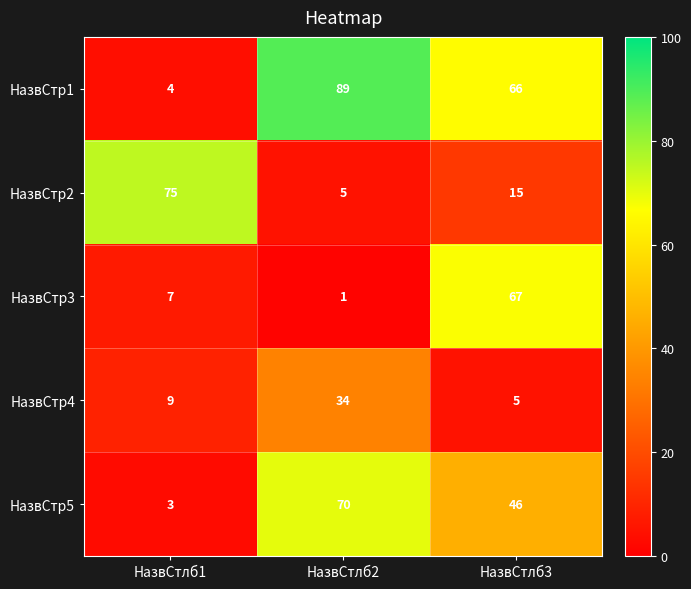

What is the spread (max minus min) of values at НазвСтлб3?

62